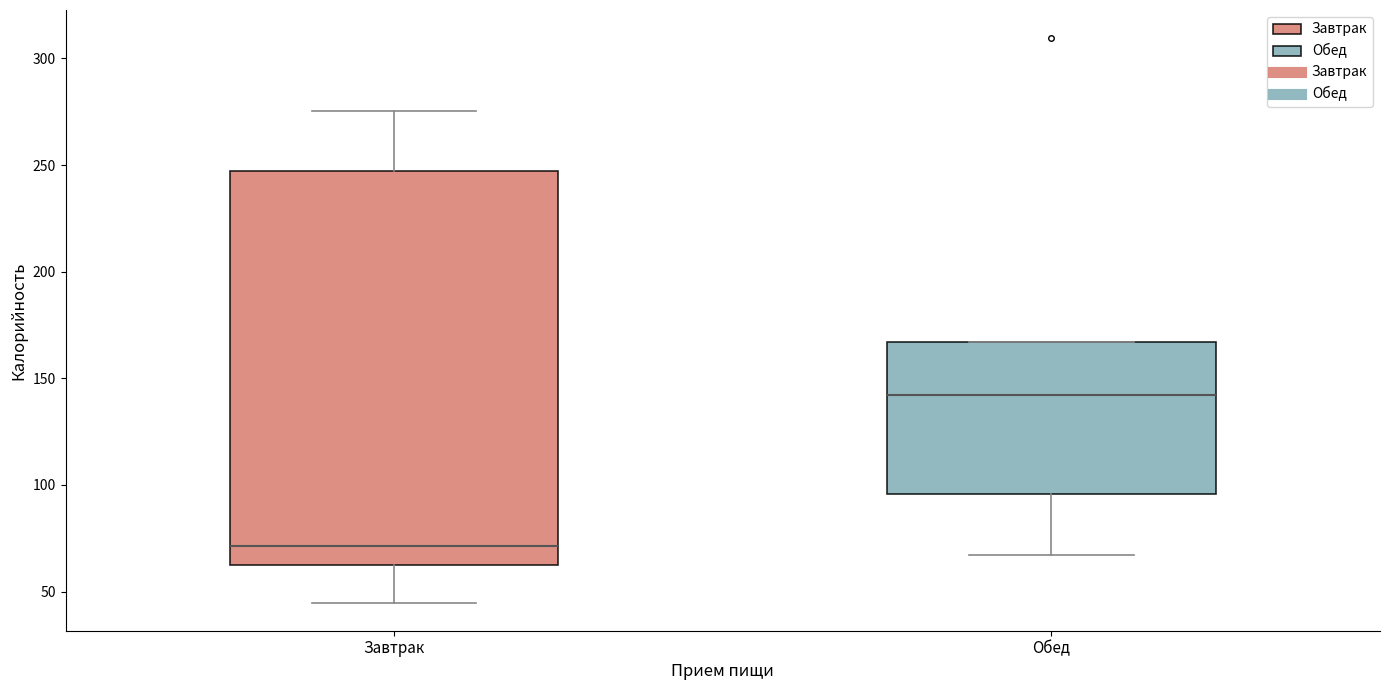

Where is the lower edge of the box for Обед on the y-axis? The values are not printed on the chart, so give them approximately, as read against the axis.

95